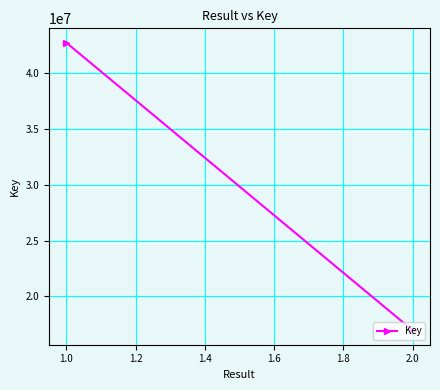

What is the average value?

29848556